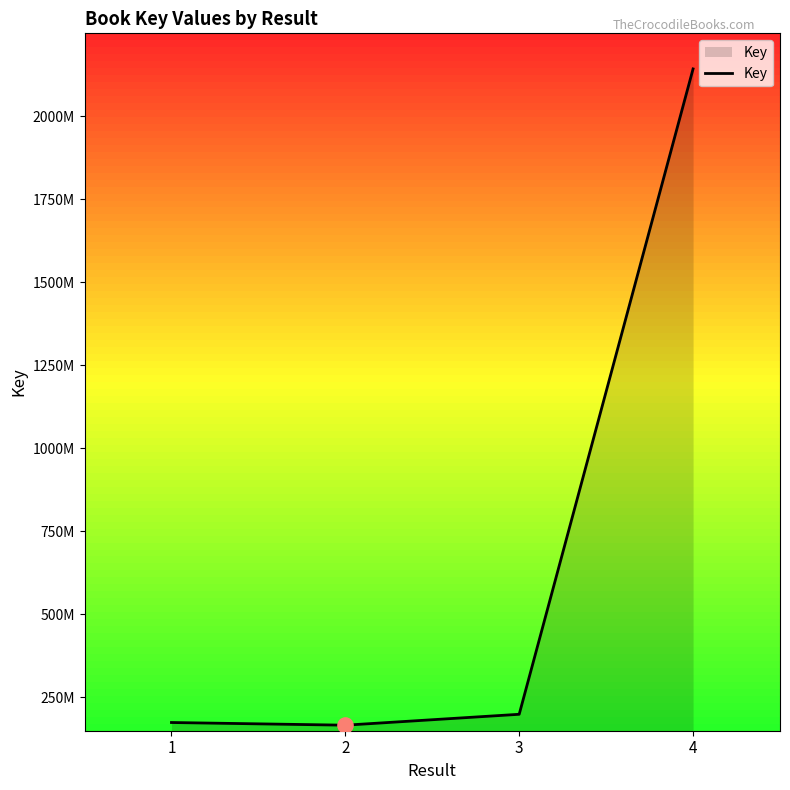

Is this an area chart (filled region under the line)?

Yes